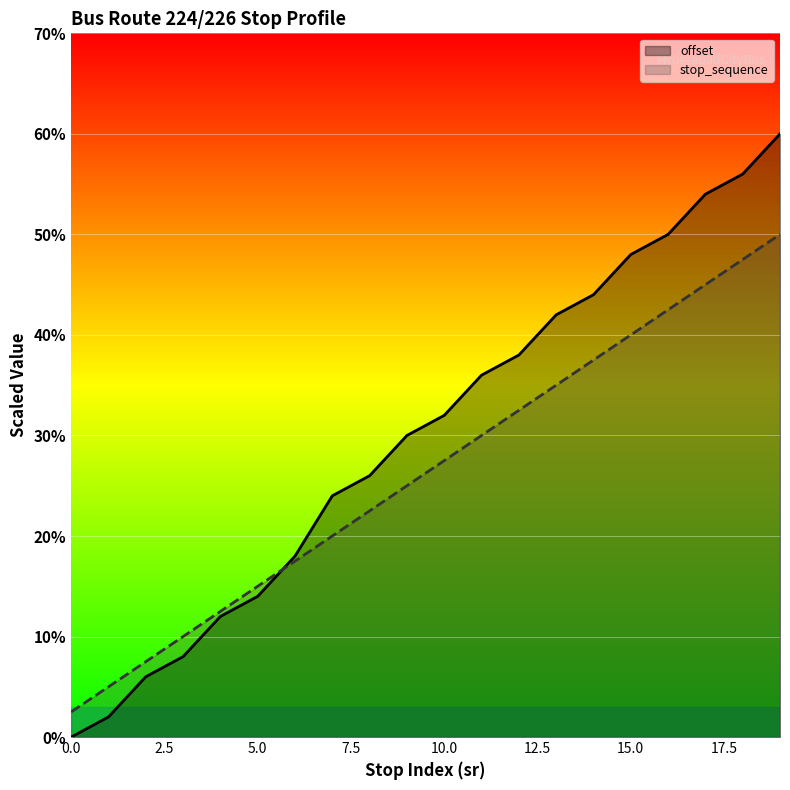

Reading left to right, transcribe all the data shown in this chart.

offset: 0=0.0	1=2.0	2=6.0	3=8.0	4=12.0	5=14.0	6=18.0	7=24.0	8=26.0	9=30.0	10=32.0	11=36.0	12=38.0	13=42.0	14=44.0	15=48.0	16=50.0	17=54.0	18=56.0	19=60.0
stop_sequence: 0=2.5	1=5.0	2=7.5	3=10.0	4=12.5	5=15.0	6=17.5	7=20.0	8=22.5	9=25.0	10=27.5	11=30.0	12=32.5	13=35.0	14=37.5	15=40.0	16=42.5	17=45.0	18=47.5	19=50.0